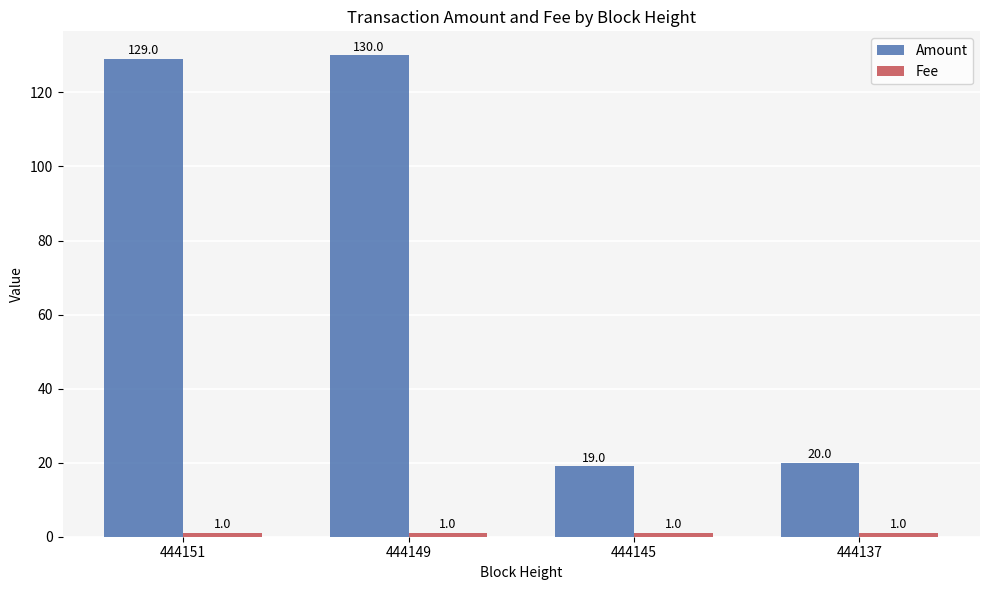

What is the approximate value of Amount at 444151, to the nearest 5?

130